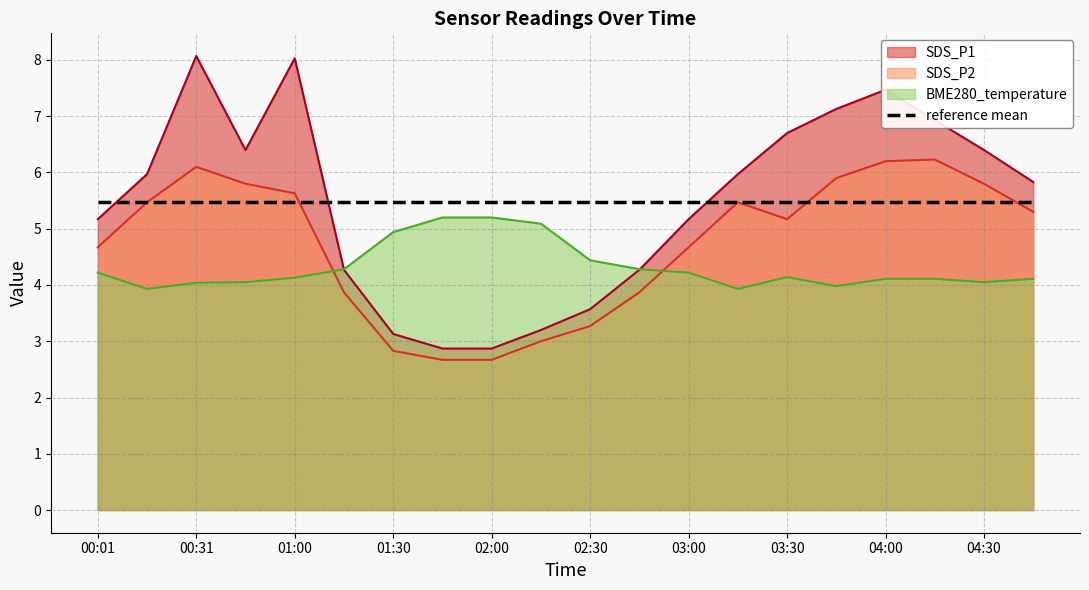

What is the sum of the SDS_P2 values at 04:45 and 02:00?

8.0